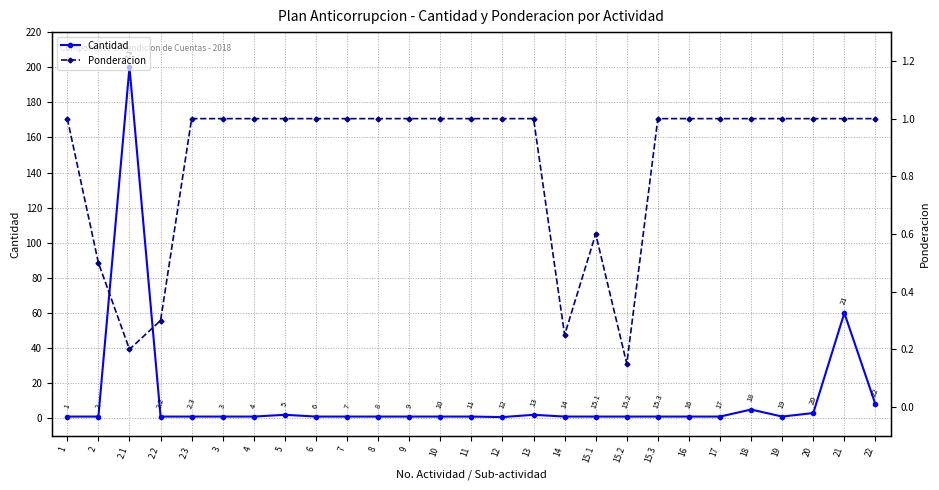

At which category is the sum across all series the highest?

2.1